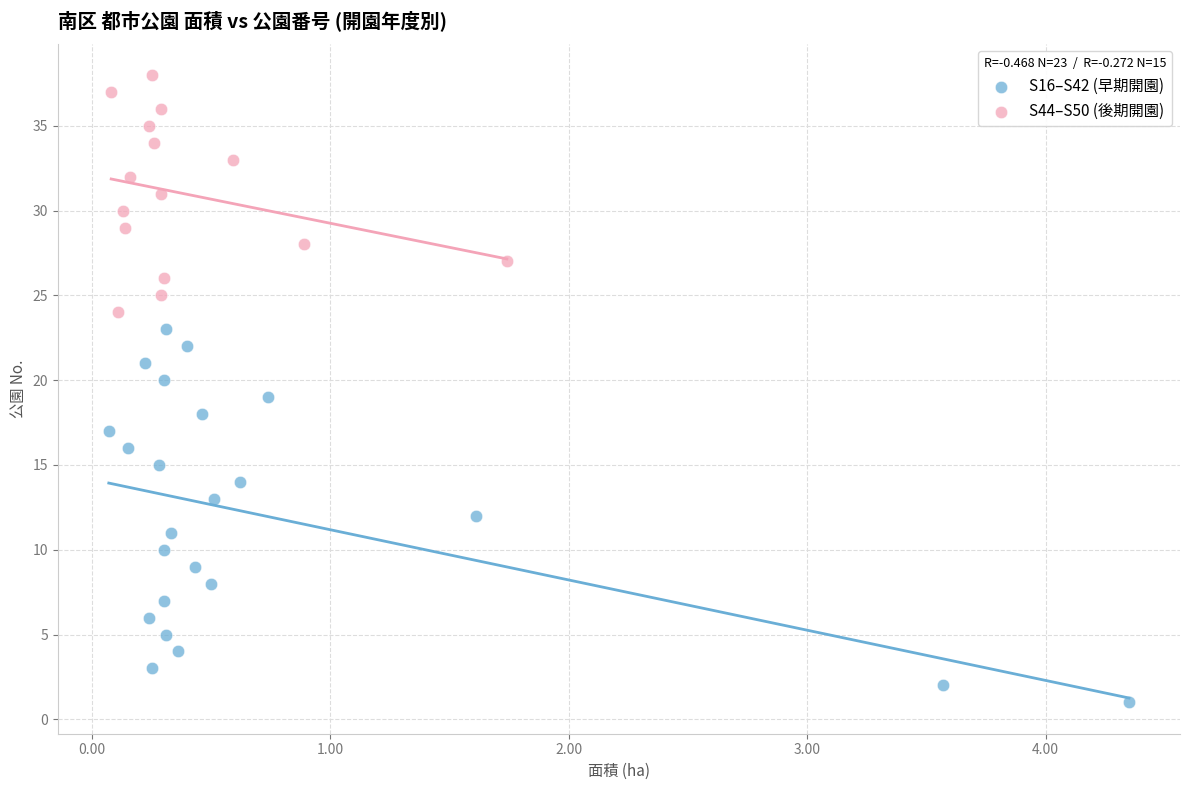

Which series contains the lowest Y value?

S16–S42 (早期開園)